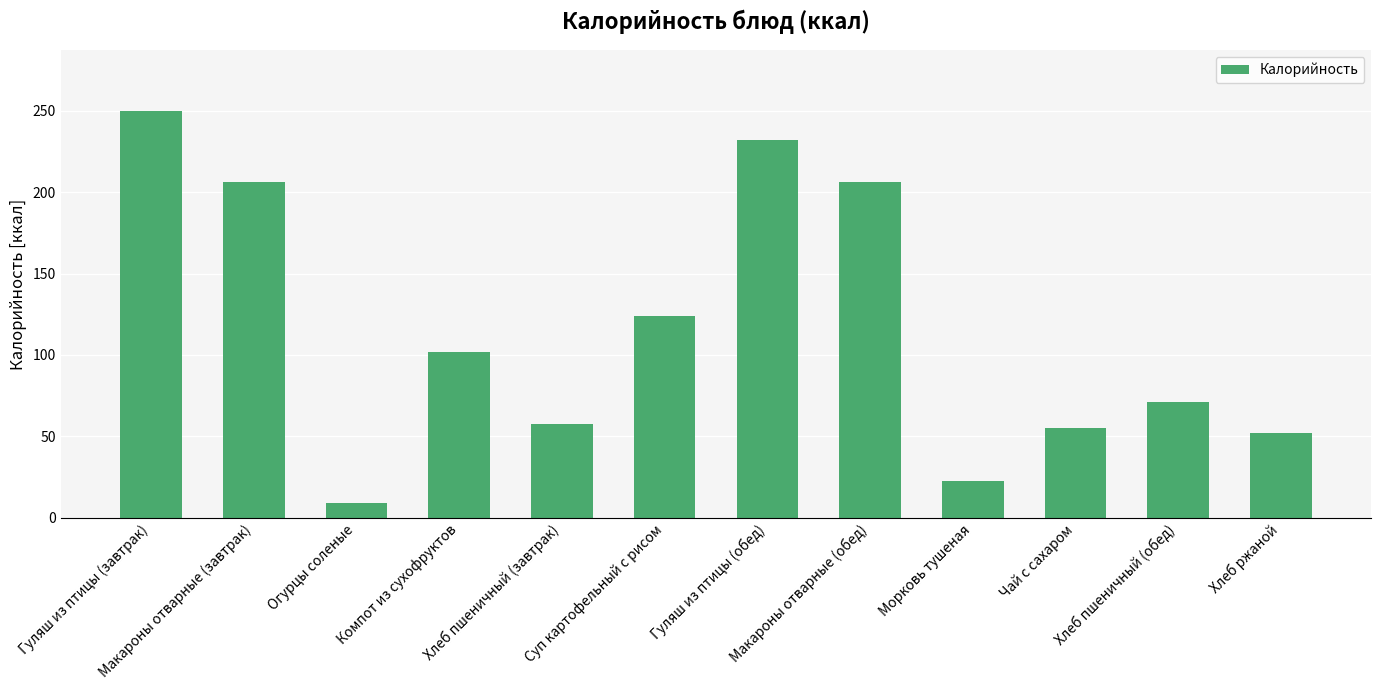

Where does the data first go above 102?

Гуляш из птицы (завтрак)